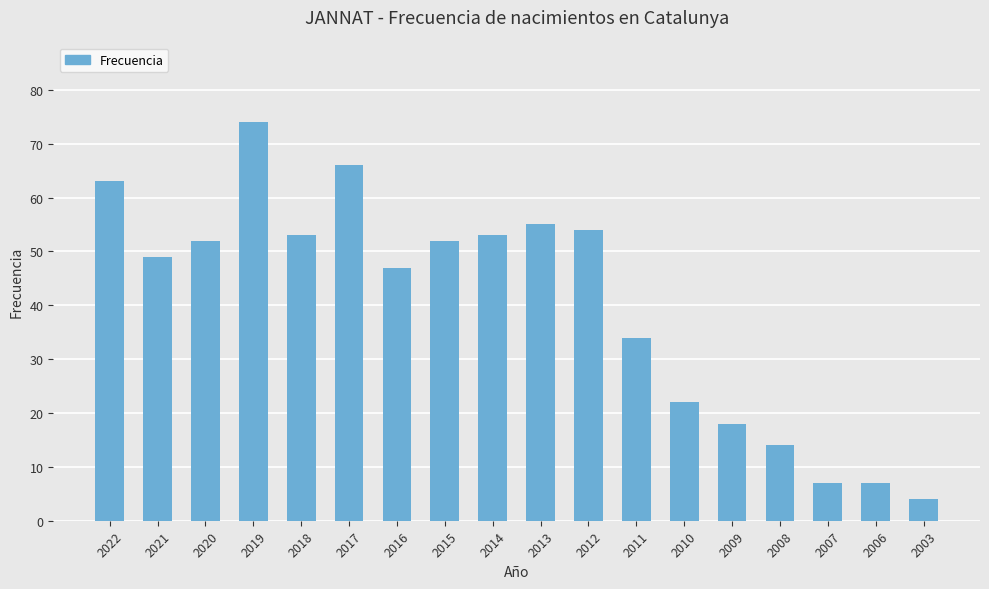

What is the value of the 5th bar from the left?

53